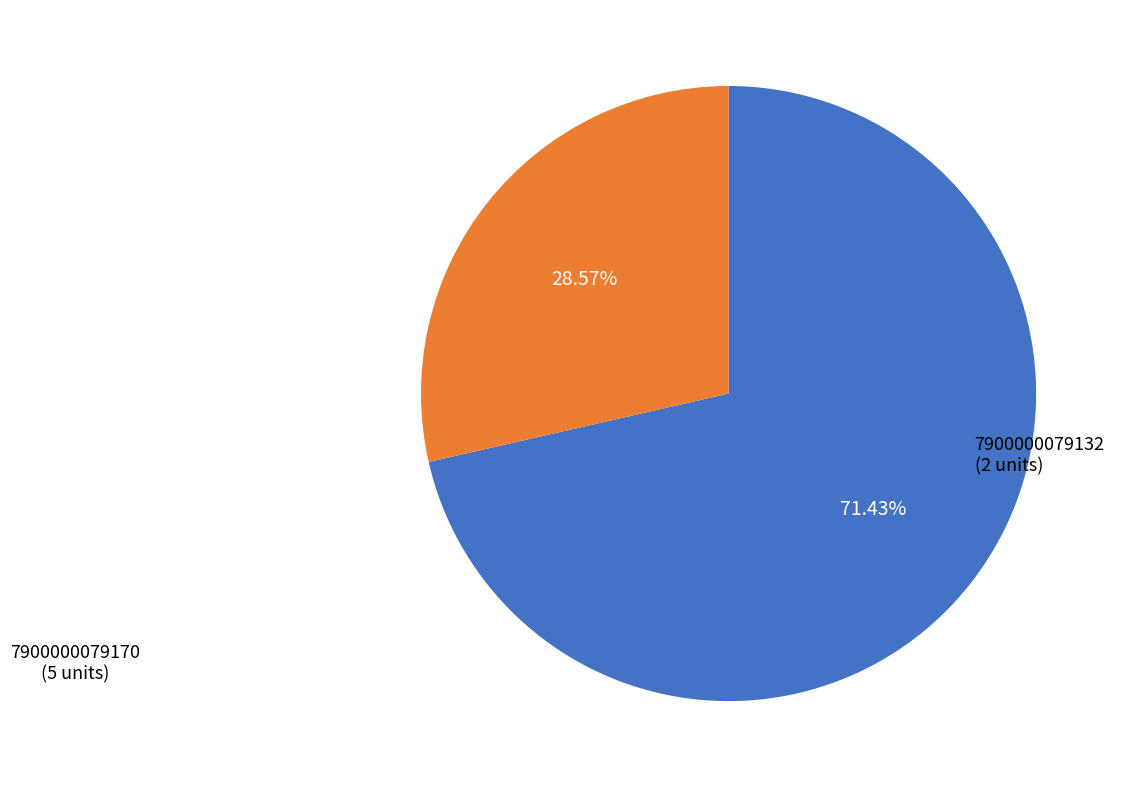

Is there a majority slice in this chart?

Yes